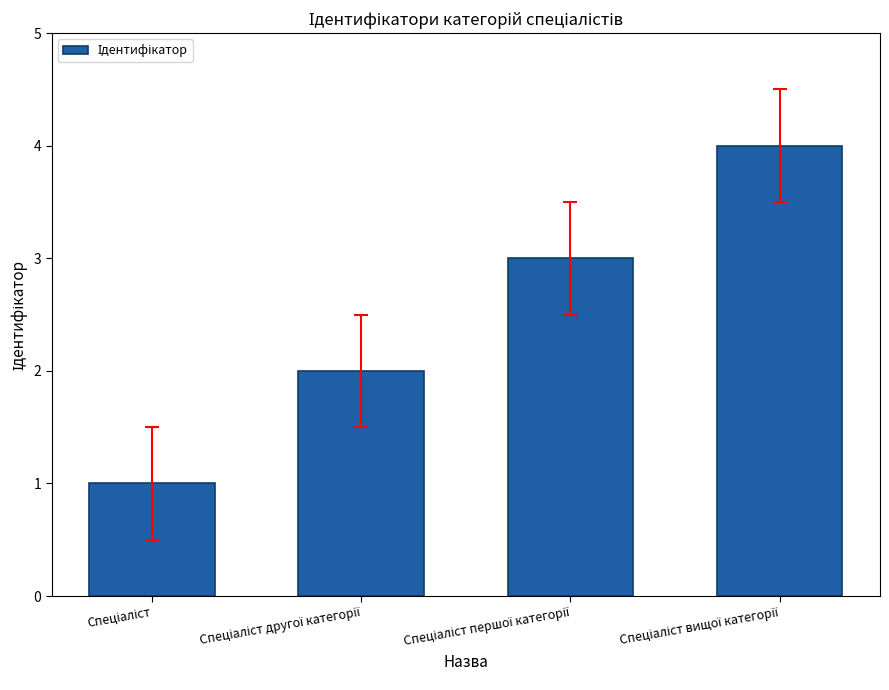

What is the difference between the maximum and second lowest values?

2